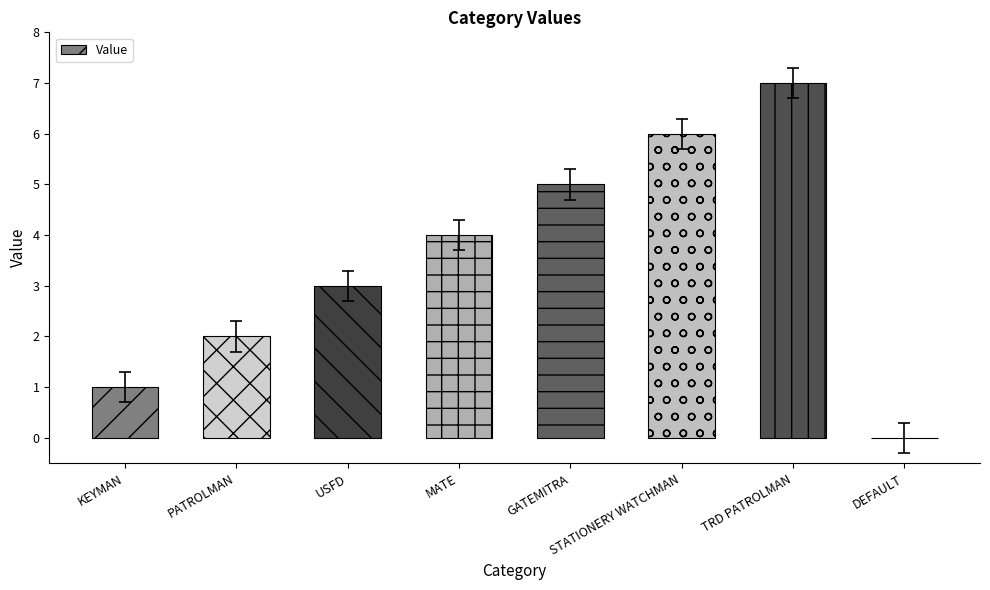

Which has a higher value, GATEMITRA or USFD?

GATEMITRA